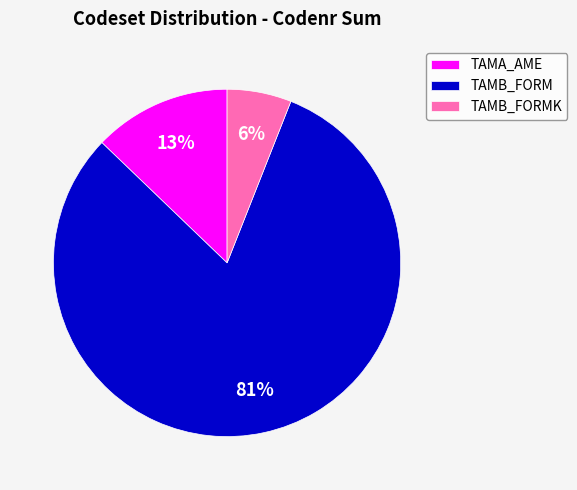

Between TAMB_FORM and TAMB_FORMK, which is larger?

TAMB_FORM